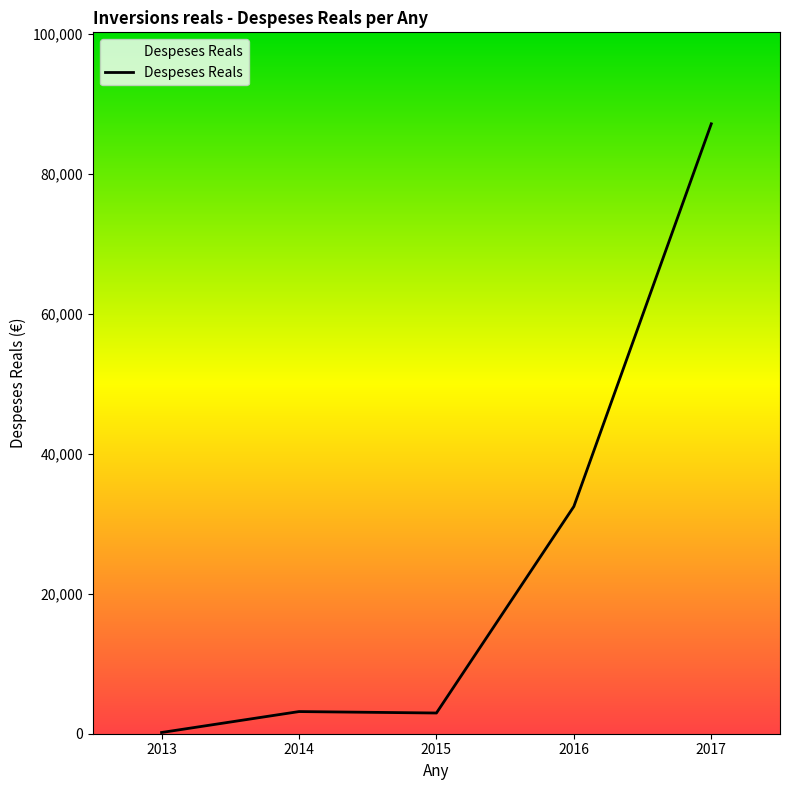

Is it true that the value at 2017 is 87174.0?

True